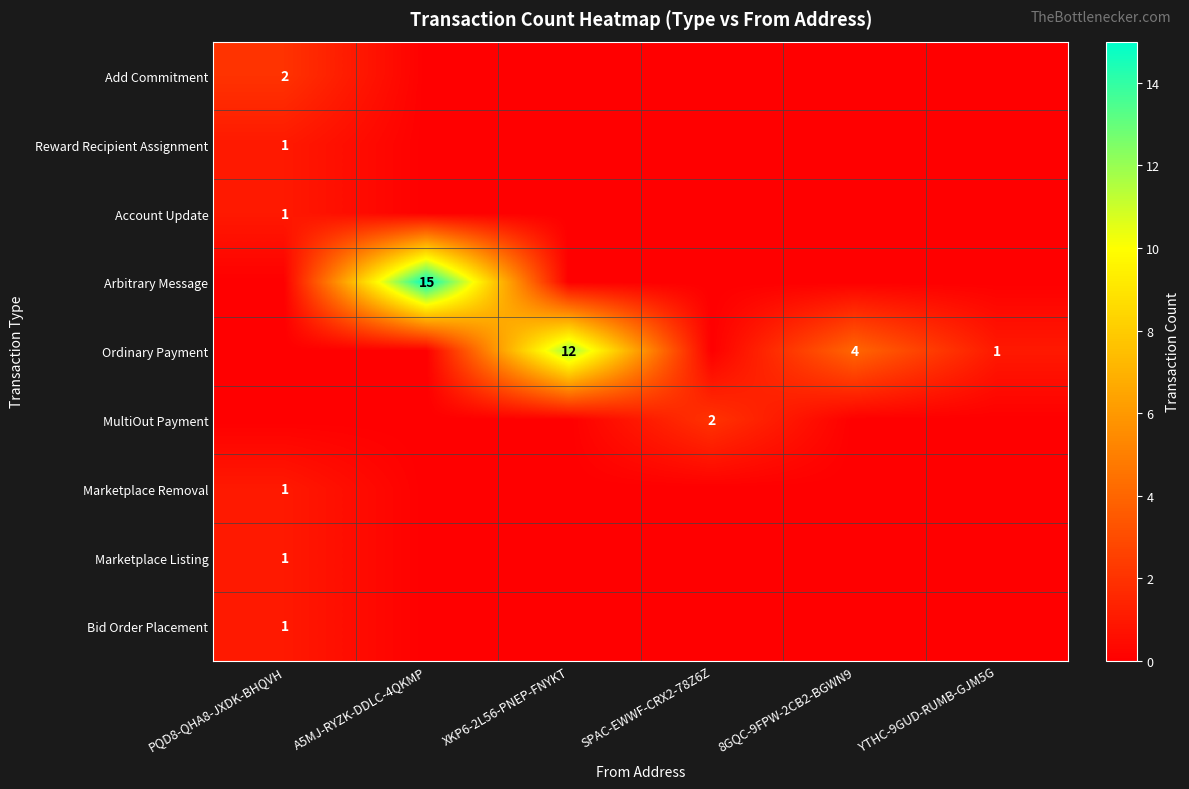

Which has a higher value, PQD8-QHA8-JXDK-BHQVH or 8GQC-9FPW-2CB2-BGWN9?

PQD8-QHA8-JXDK-BHQVH